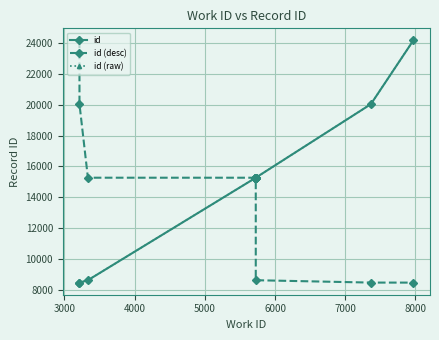

True or false: id and id (raw) cross at least once.

False